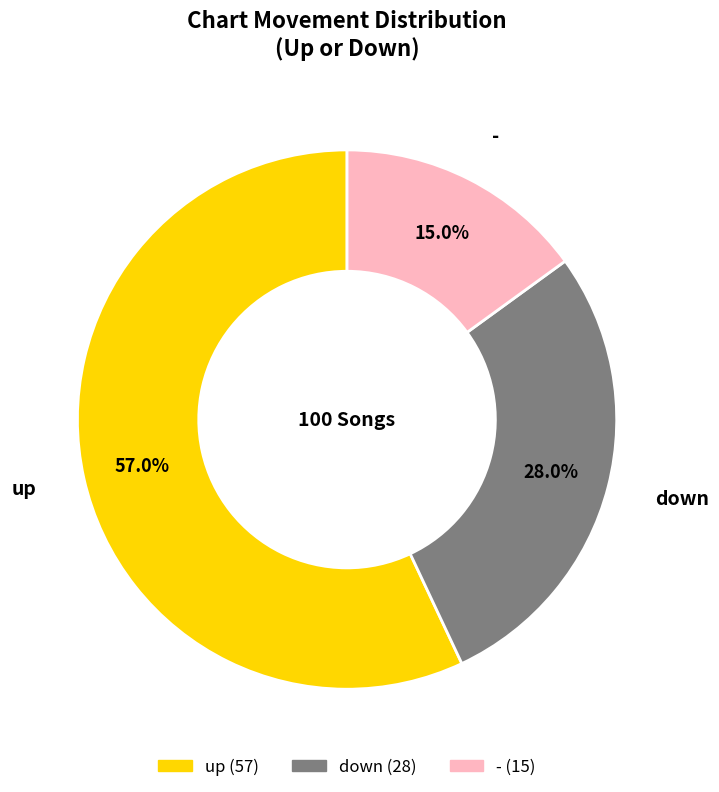

What percentage do up and down together represent?

85.0%